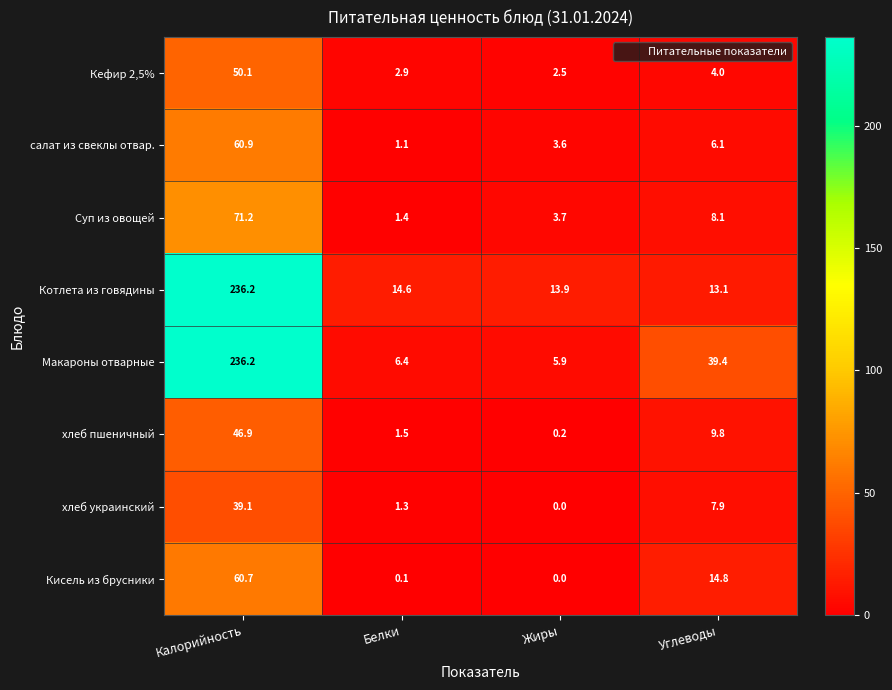

The салат из свеклы отвар. series shows 2.1 at Углеводы. True or false?

False